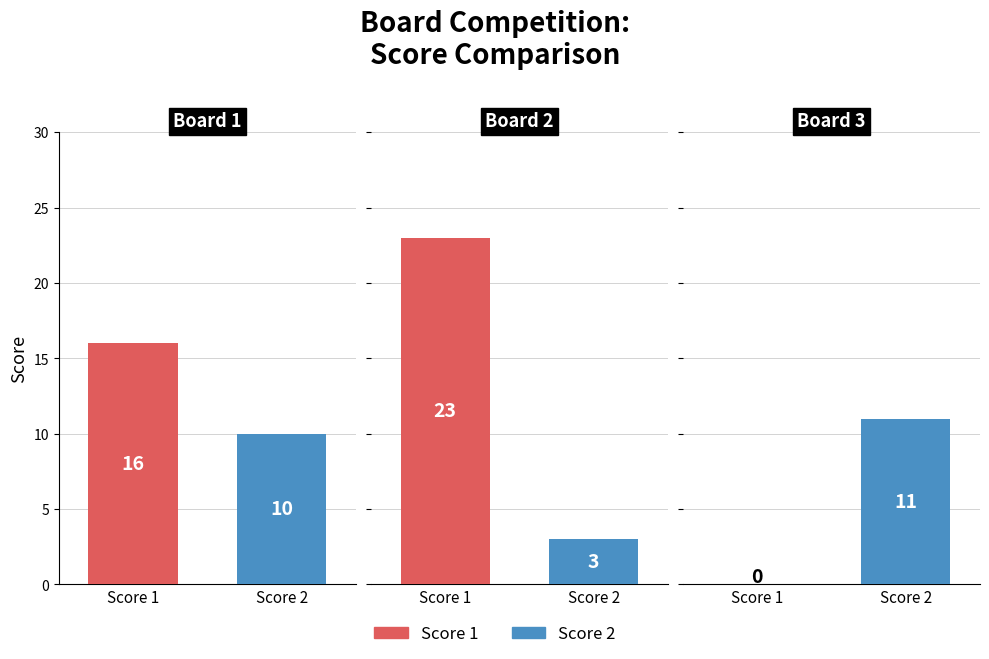

Reading left to right, extract all data points from this chart.

Score 1: 16	23	0
Score 2: 10	3	11